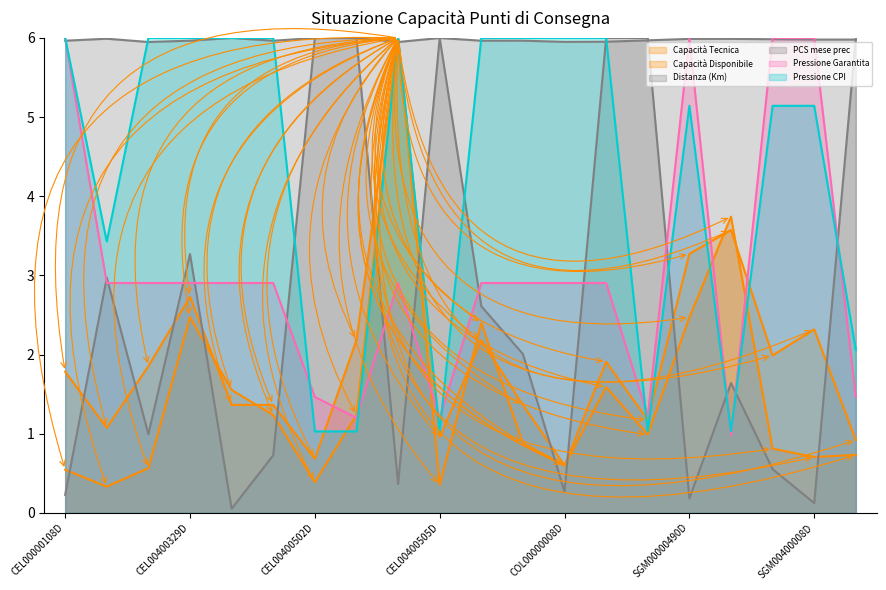

Where is Pressione CPI nearest to the value 3?

CEL00000308D